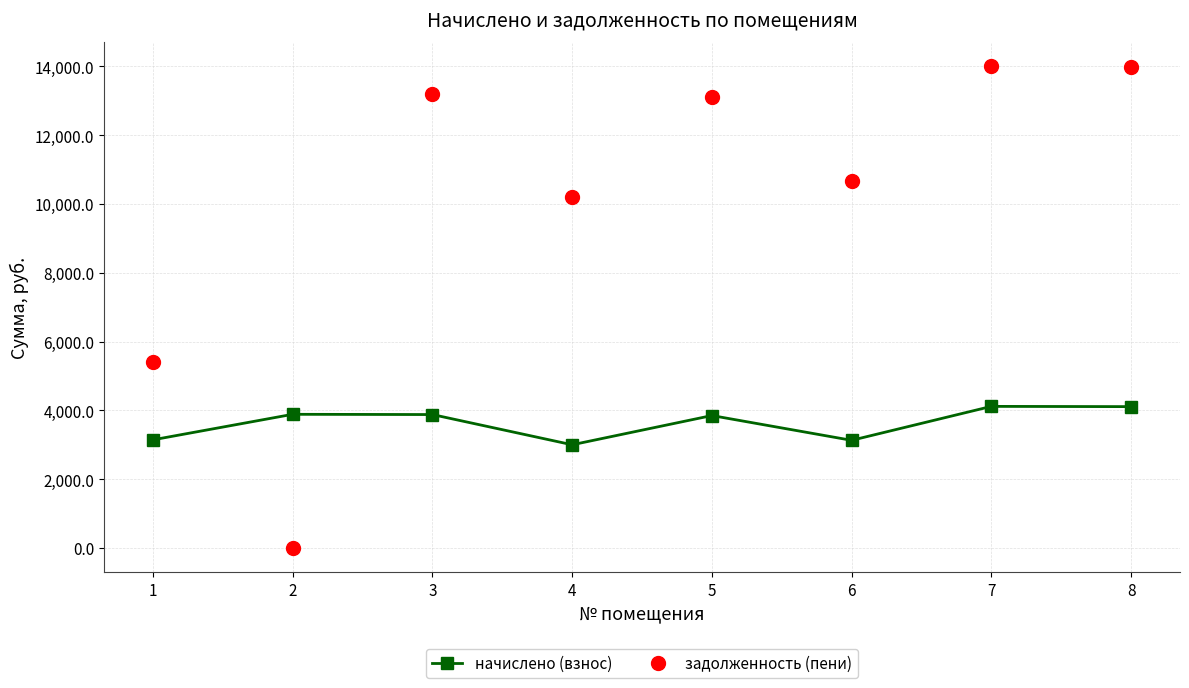

What is the sum of the задолженность (пени) values at 1 and 7?

19433.4